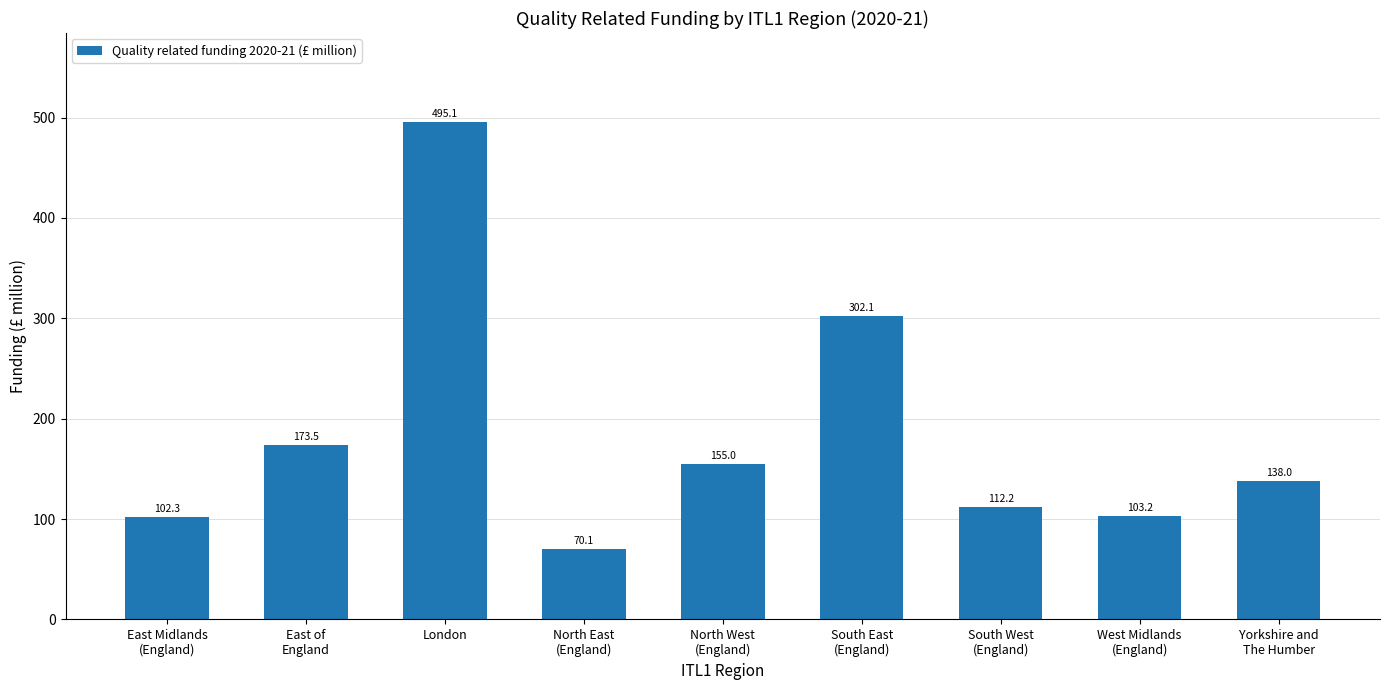

What is the difference between the values at East of
England and London?

321.7